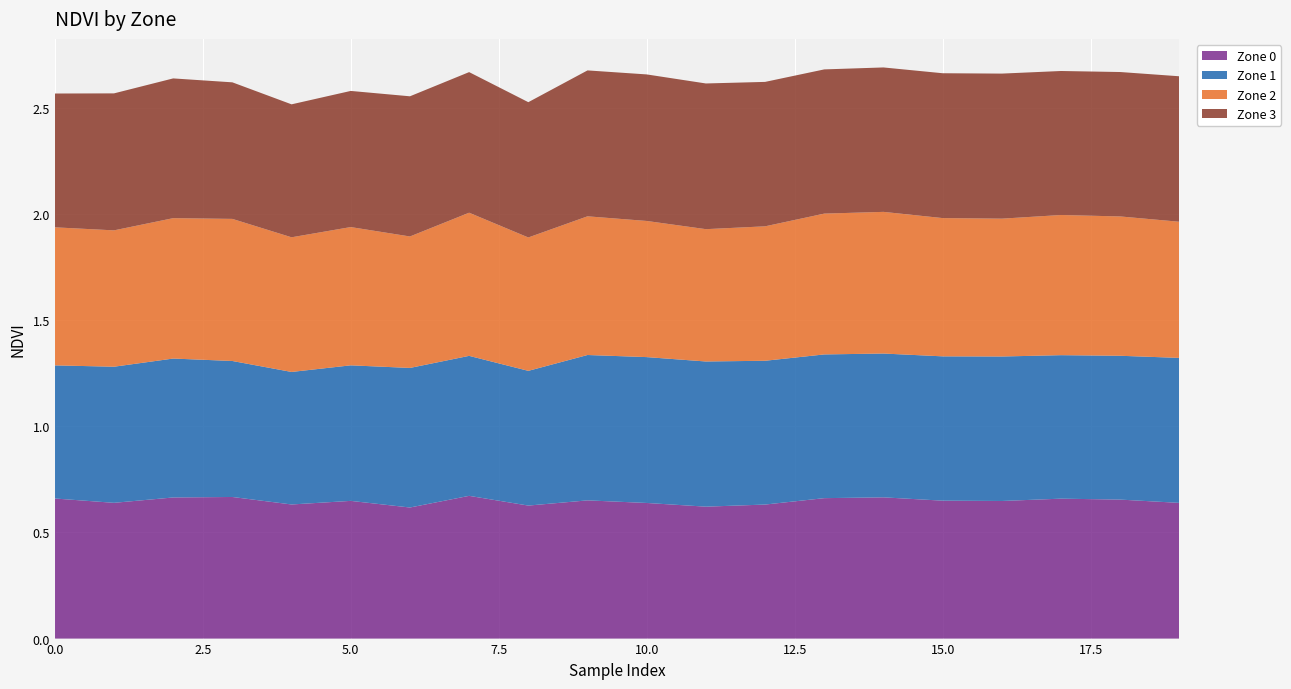

Reading left to right, transcribe all the data shown in this chart.

Zone 0: 0.7	0.6	0.7	0.7	0.6	0.6	0.6	0.7	0.6	0.7	0.6	0.6	0.6	0.7	0.7	0.6	0.6	0.7	0.7	0.6
Zone 1: 0.6	0.6	0.7	0.6	0.6	0.6	0.7	0.7	0.6	0.7	0.7	0.7	0.7	0.7	0.7	0.7	0.7	0.7	0.7	0.7
Zone 2: 0.7	0.6	0.7	0.7	0.6	0.7	0.6	0.7	0.6	0.7	0.6	0.6	0.6	0.7	0.7	0.7	0.6	0.7	0.7	0.6
Zone 3: 0.6	0.6	0.7	0.6	0.6	0.6	0.7	0.7	0.6	0.7	0.7	0.7	0.7	0.7	0.7	0.7	0.7	0.7	0.7	0.7